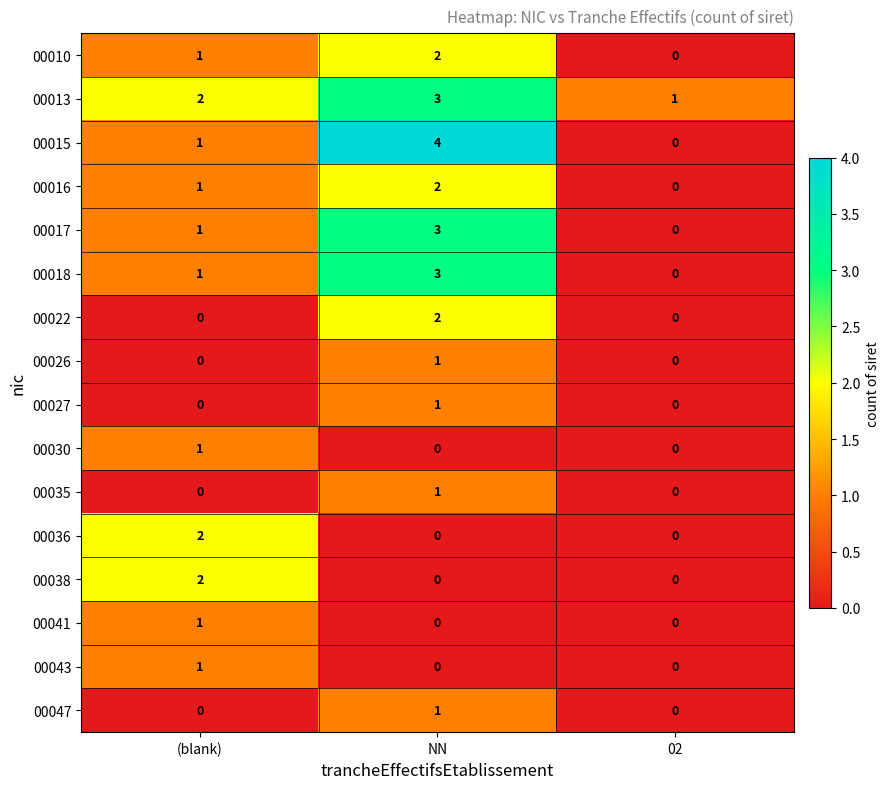

Between (blank) and NN, which series saw the biggest shift?

00015